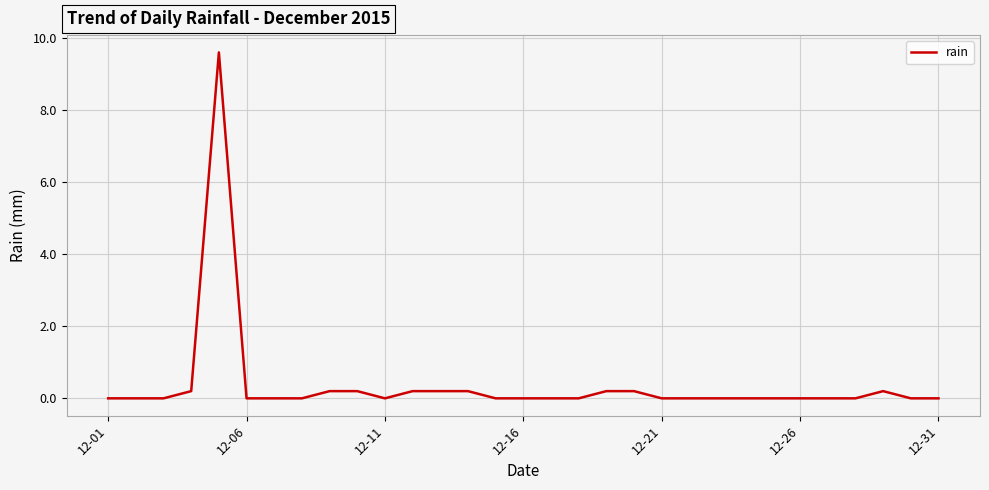

What is the difference between the maximum and minimum values?

9.6